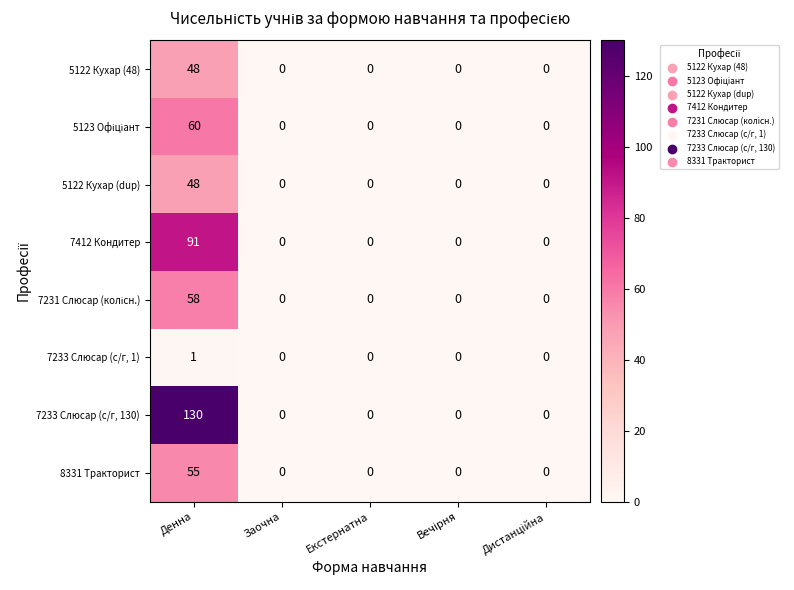

True or false: 5122 Кухар (48) has a value of 0 at Екстернатна.

True